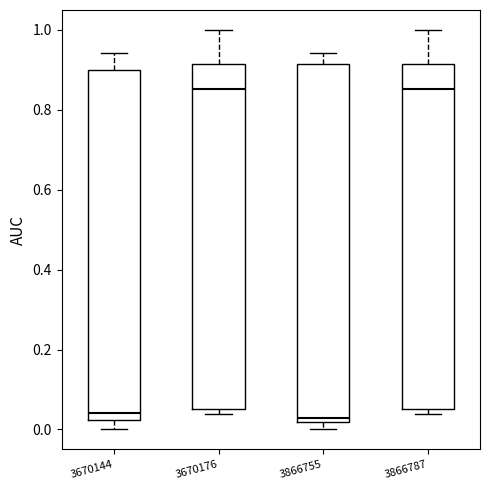

Reading left to right, transcribe this box plot: for each box, give where its median line is, the range the box spans, and where its two whiskers end, as read against the y-axis. The values are not printed on the chart, so give them approximately, as read against the axis.

3670144: median 0.04, box 0.02 to 0.90, whiskers 0.00 to 0.94
3670176: median 0.86, box 0.06 to 0.92, whiskers 0.04 to 1.00
3866755: median 0.02 (just above the box's lower edge), box 0.02 to 0.92, whiskers 0.00 to 0.94
3866787: median 0.86, box 0.06 to 0.92, whiskers 0.04 to 1.00